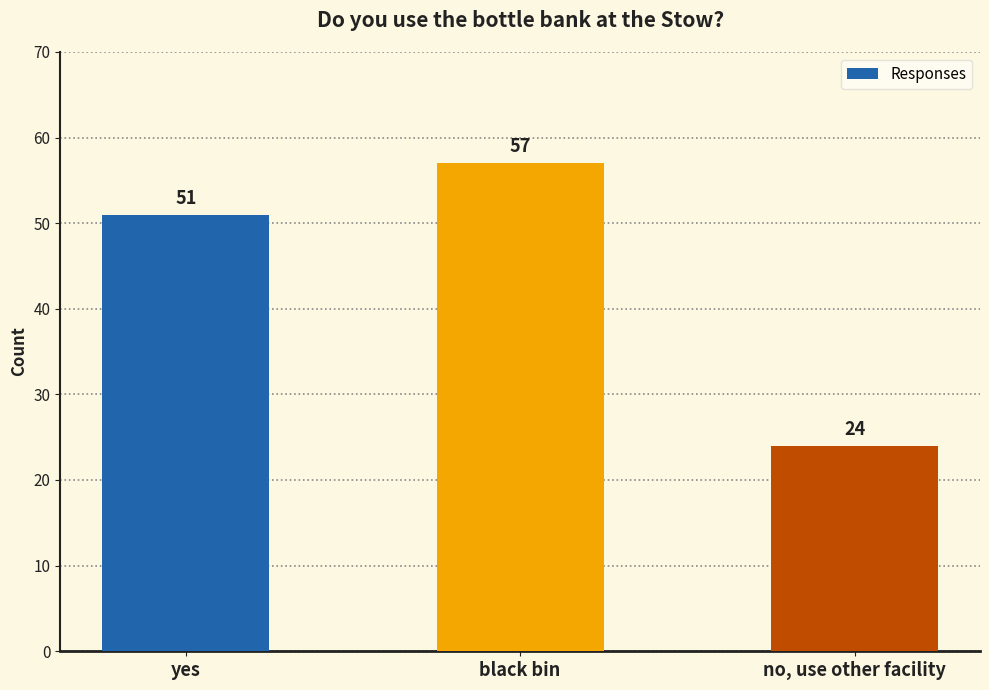

What is the change in value from yes to black bin?

+6